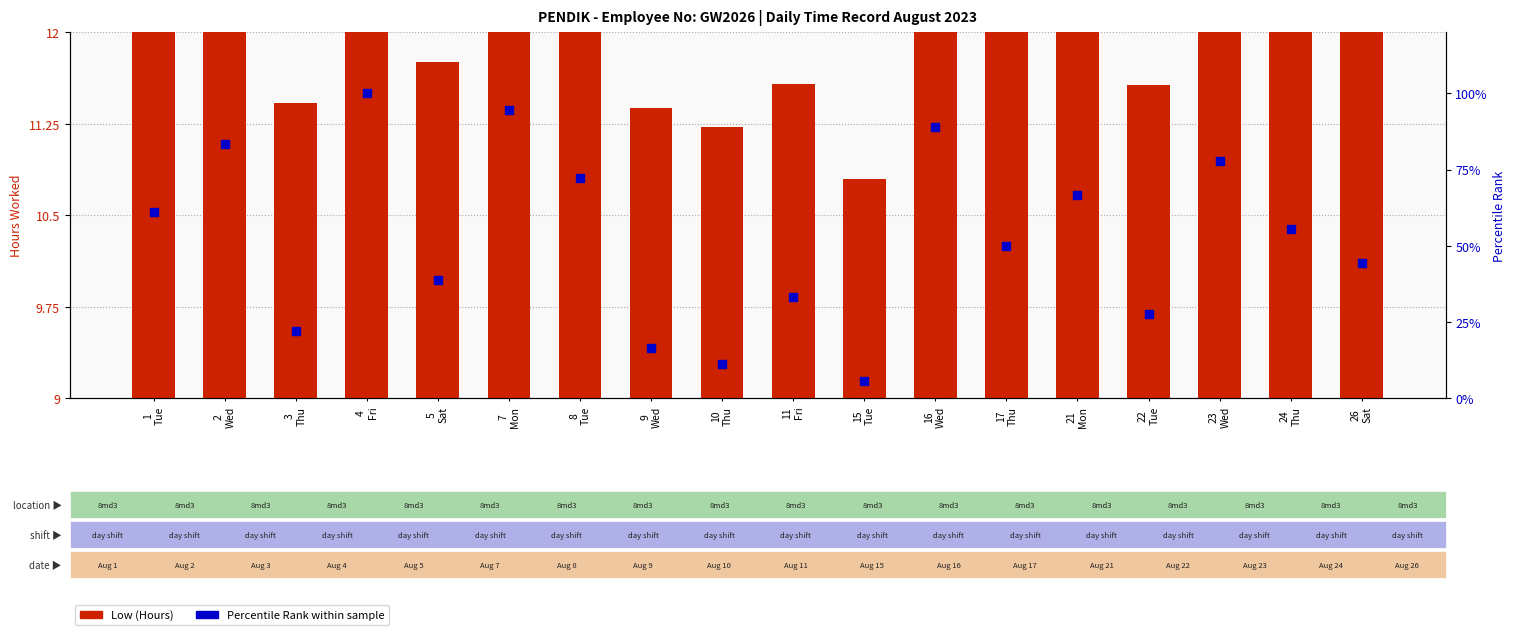

At how many categories does at least one series exceed 82?

4